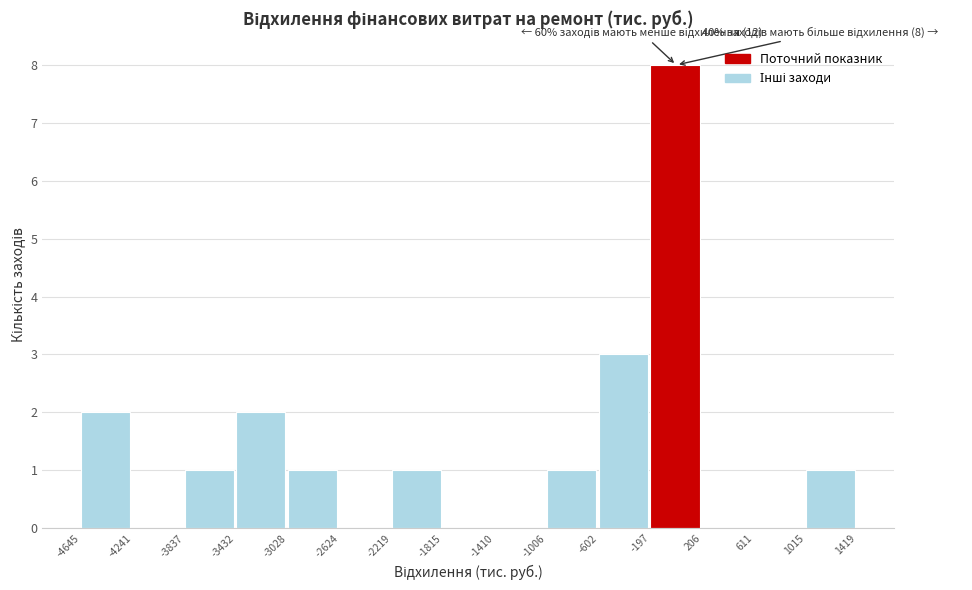

Over which range of the x-axis is the bar tallest?

-197 to 206